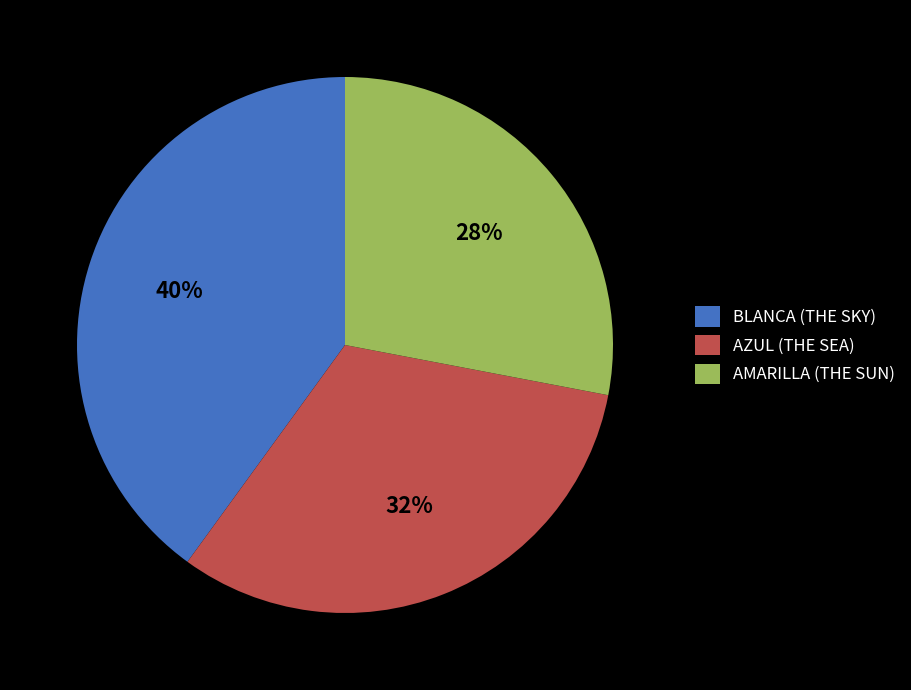

Do BLANCA (THE SKY) and AZUL (THE SEA) together represent more than half of the pie?

Yes